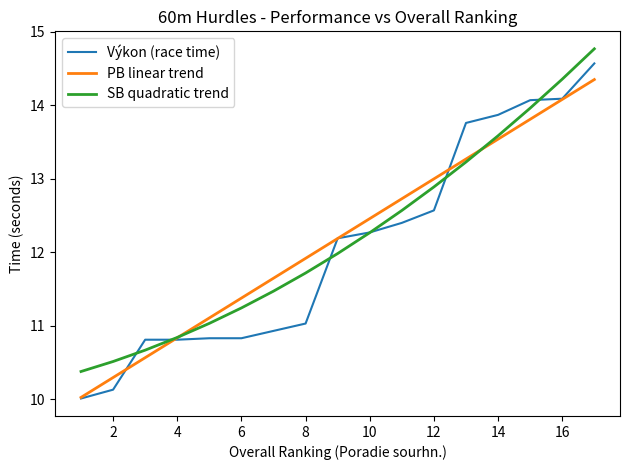

Does the chart display data point markers on the line(s)?

No